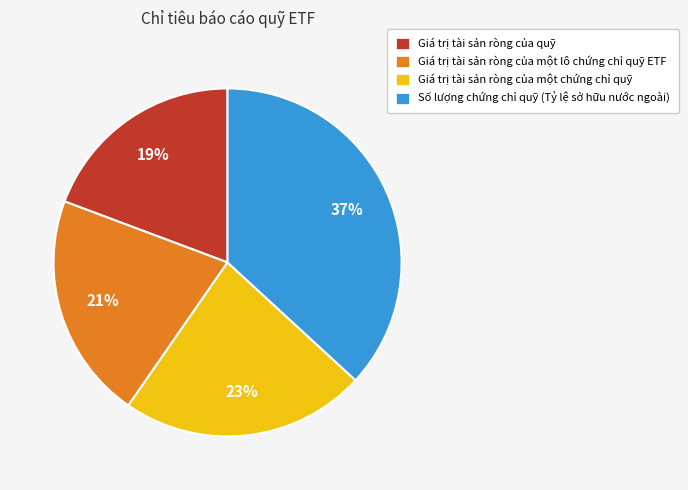

Count the number of slices in the pie.

4